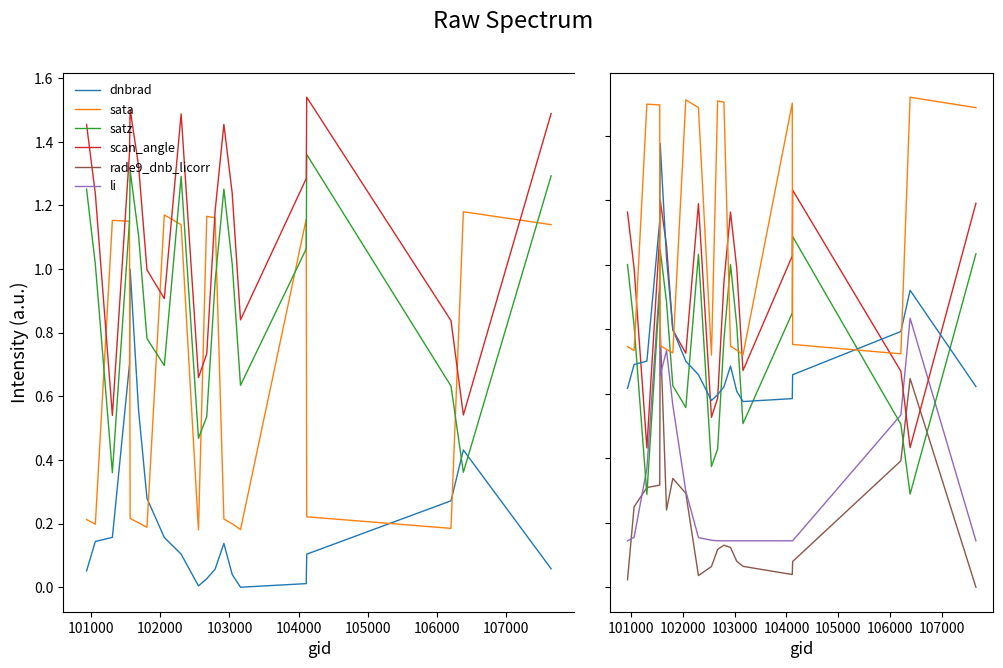

What is the difference between the maximum and minimum values in the scan_angle series?

1.0